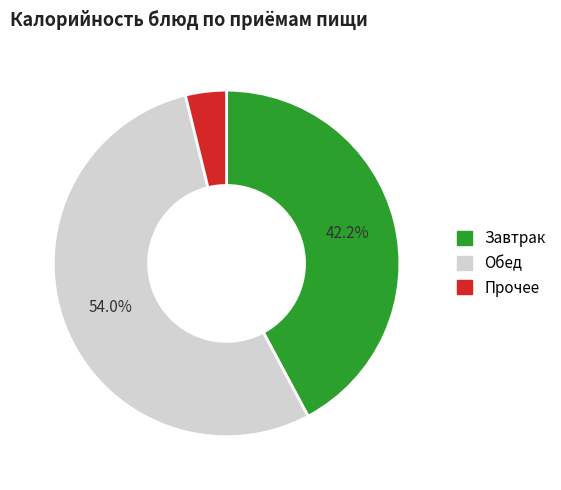

Approximately how many times larger is the value at Завтрак compared to Обед?

0.8